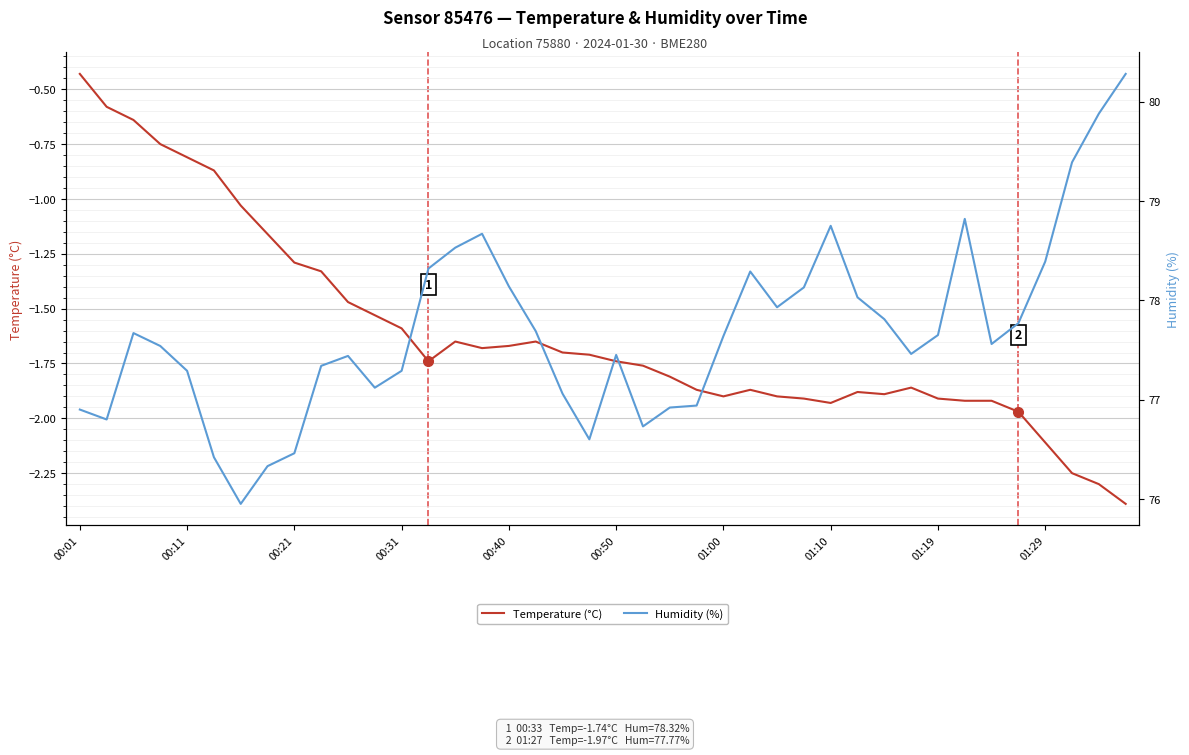

Between 00:01 and 33, which is larger?

00:01